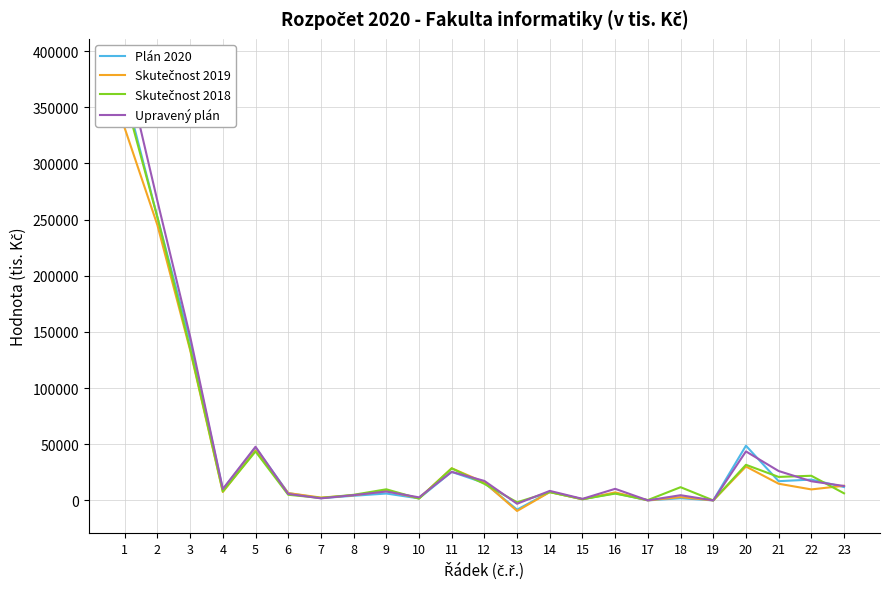

What is the value of the Upravený plán point at the 3rd from the left?

145888.0